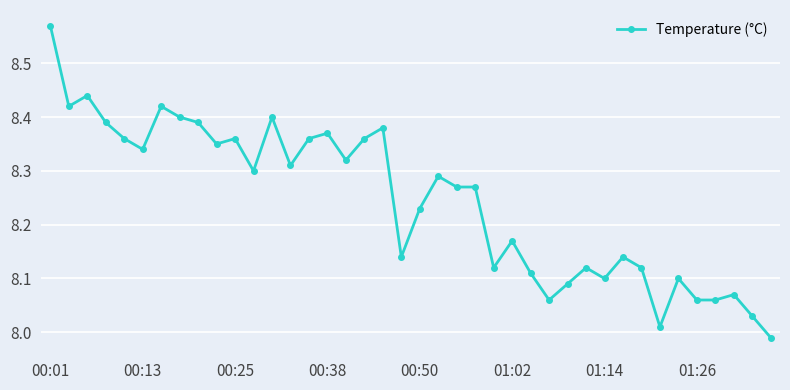

True or false: there are more than 1 points higher than both neighbors.

True